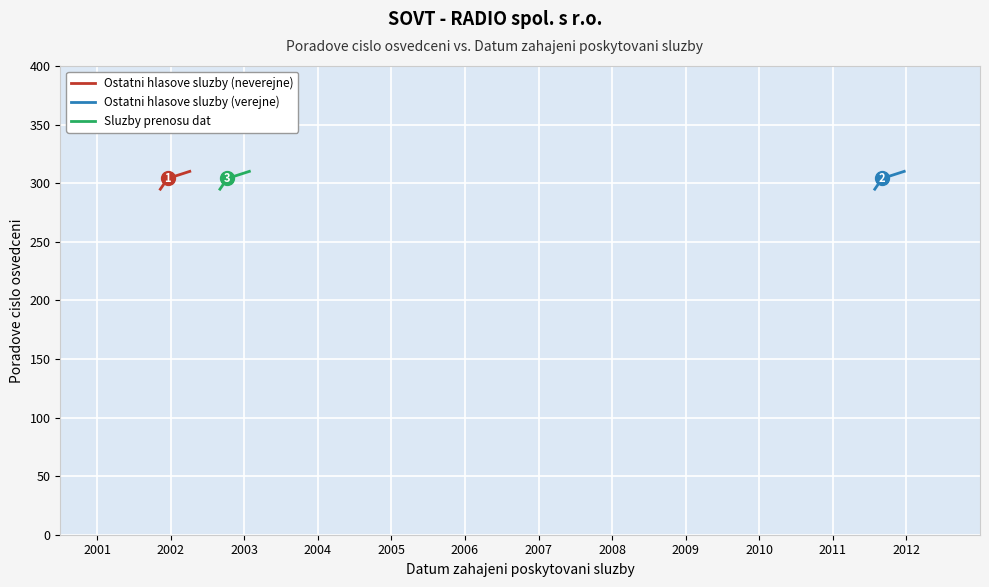

At which label is Sluzby prenosu dat closest to 302?

2002